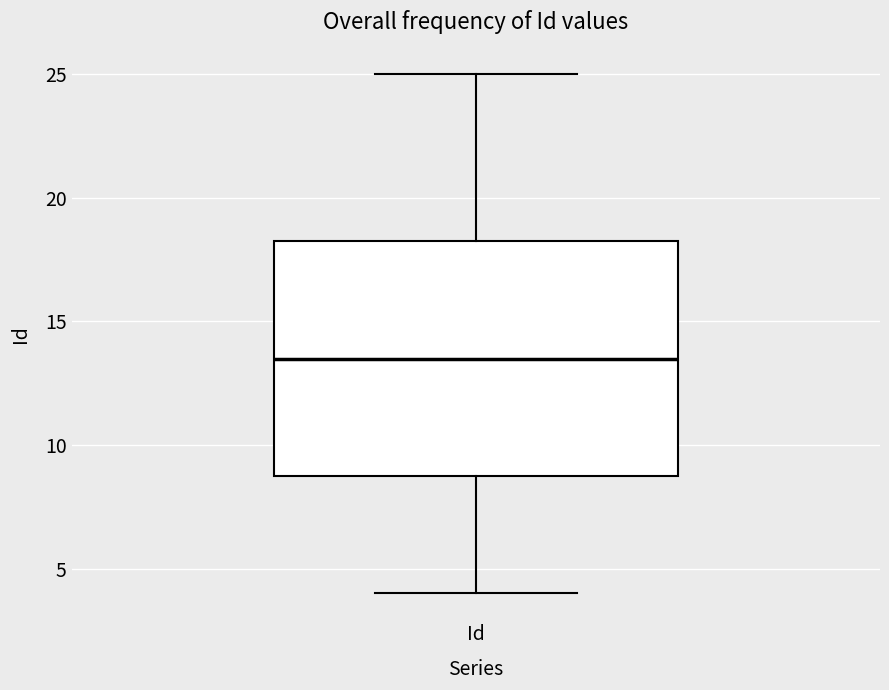

Read this box plot against the y-axis: the position of the median line, the range covered by the box, and the ends of both whiskers. The values are not printed on the chart, so give them approximately, as read against the axis.

median 13.5, box 9.0 to 18.5, whiskers 4.0 to 25.0